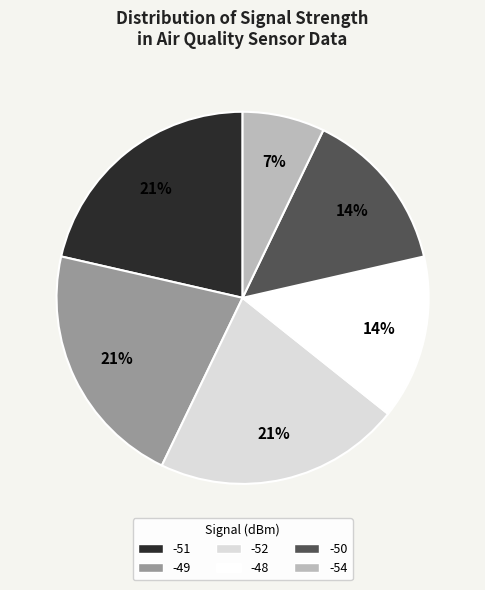

Does any single category account for the majority?

No